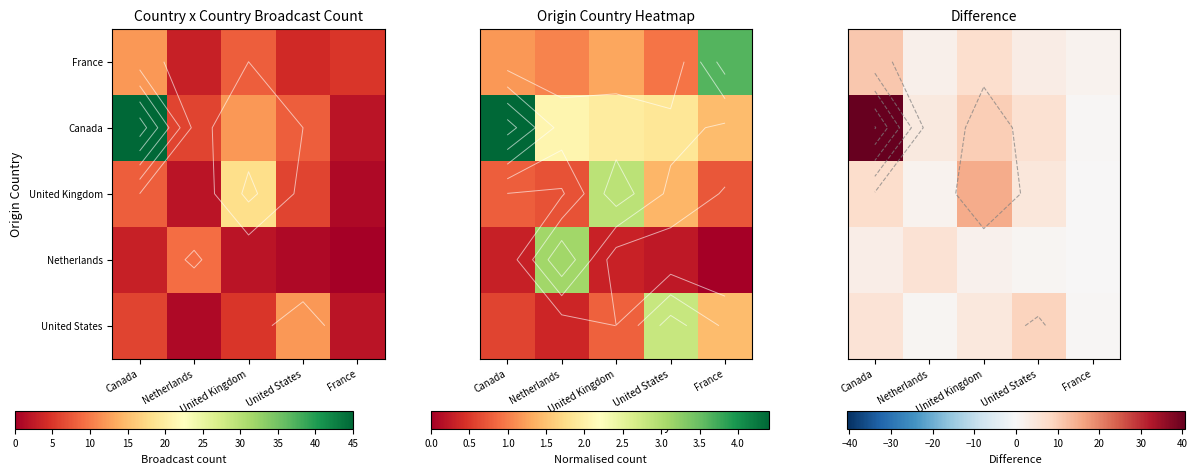

Which category has the lowest value in the Canada series?

France